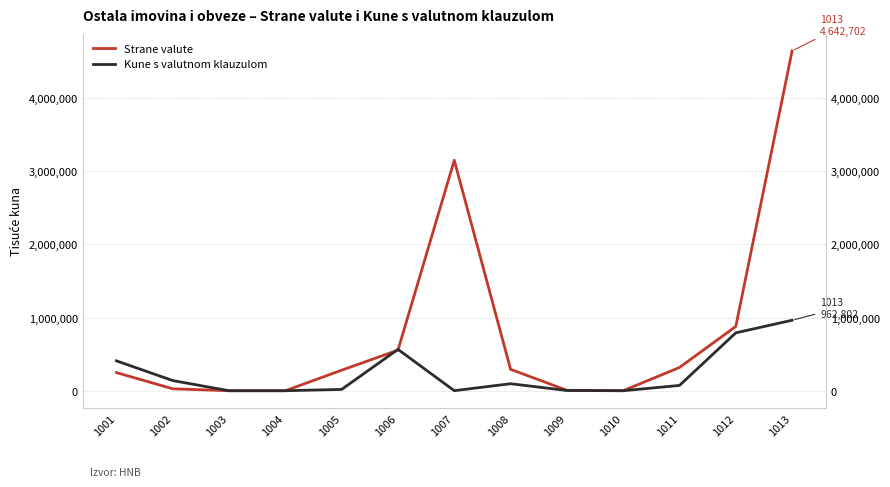

How many lines are shown in the chart?

2